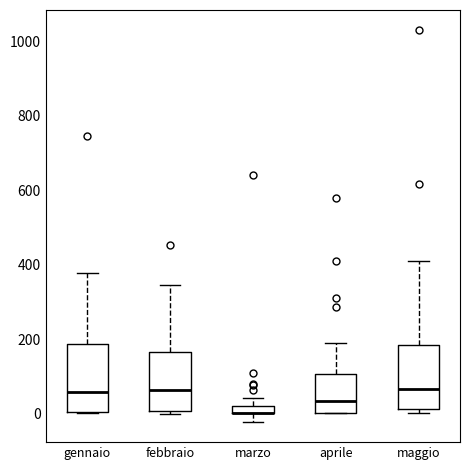

Where is the lower edge of the box for aprile on the y-axis? The values are not printed on the chart, so give them approximately, as read against the axis.

0